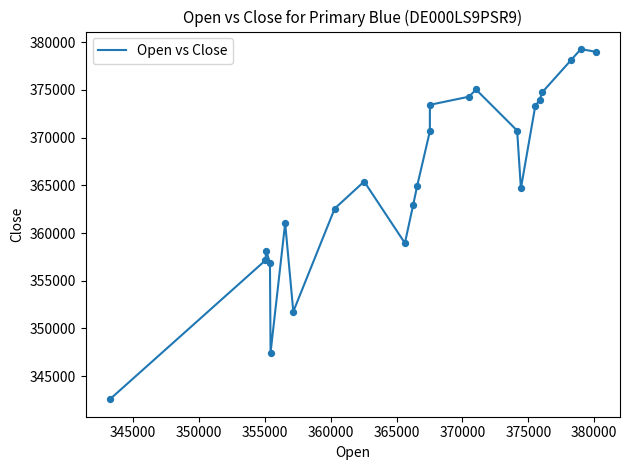

What is the greatest value displayed?

379274